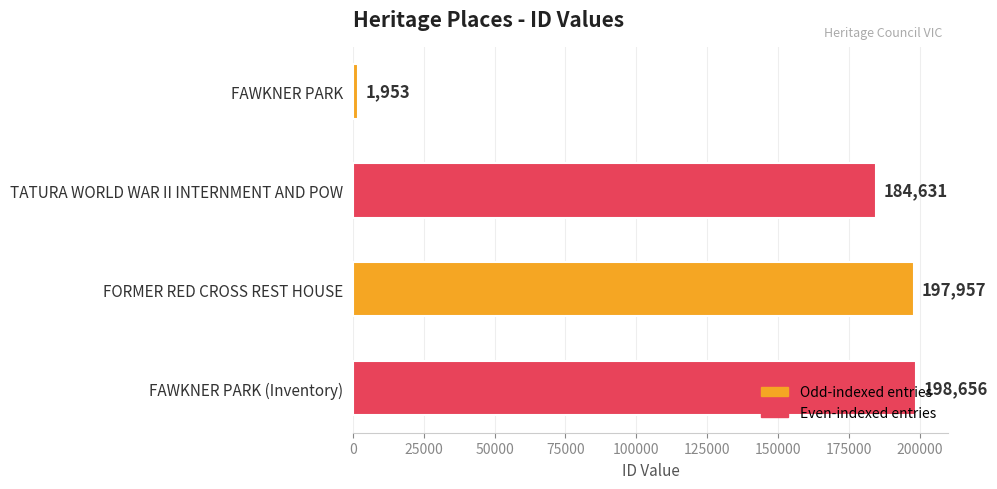

What value does the data have at FAWKNER PARK (Inventory)?

198656